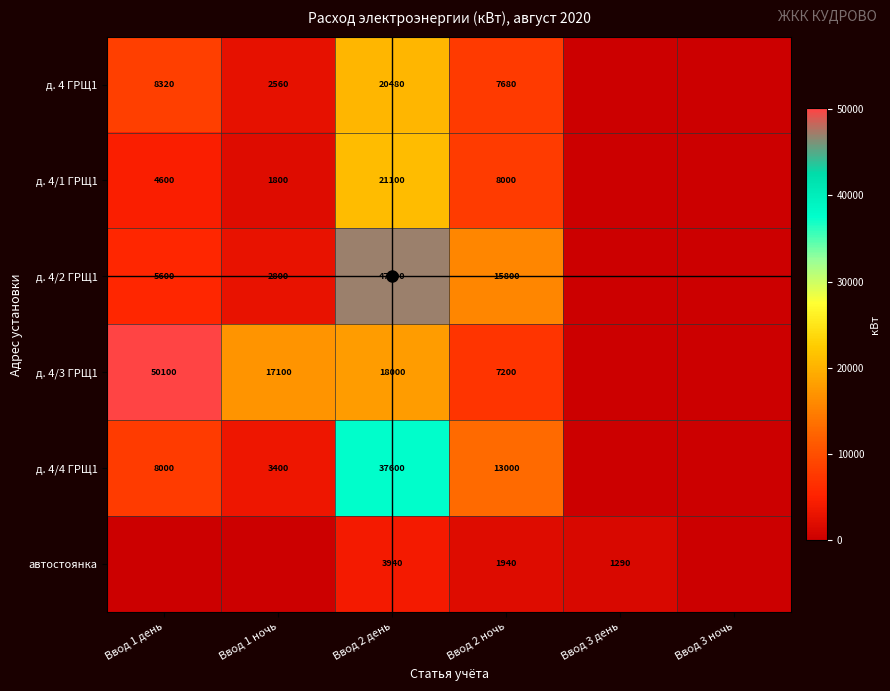

What is the difference between the highest and lowest values at Ввод 2 день?

43060